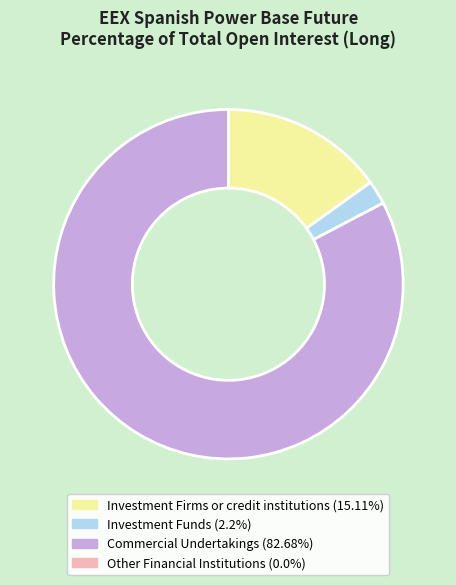

Is there any slice that represents more than half of the pie?

Yes